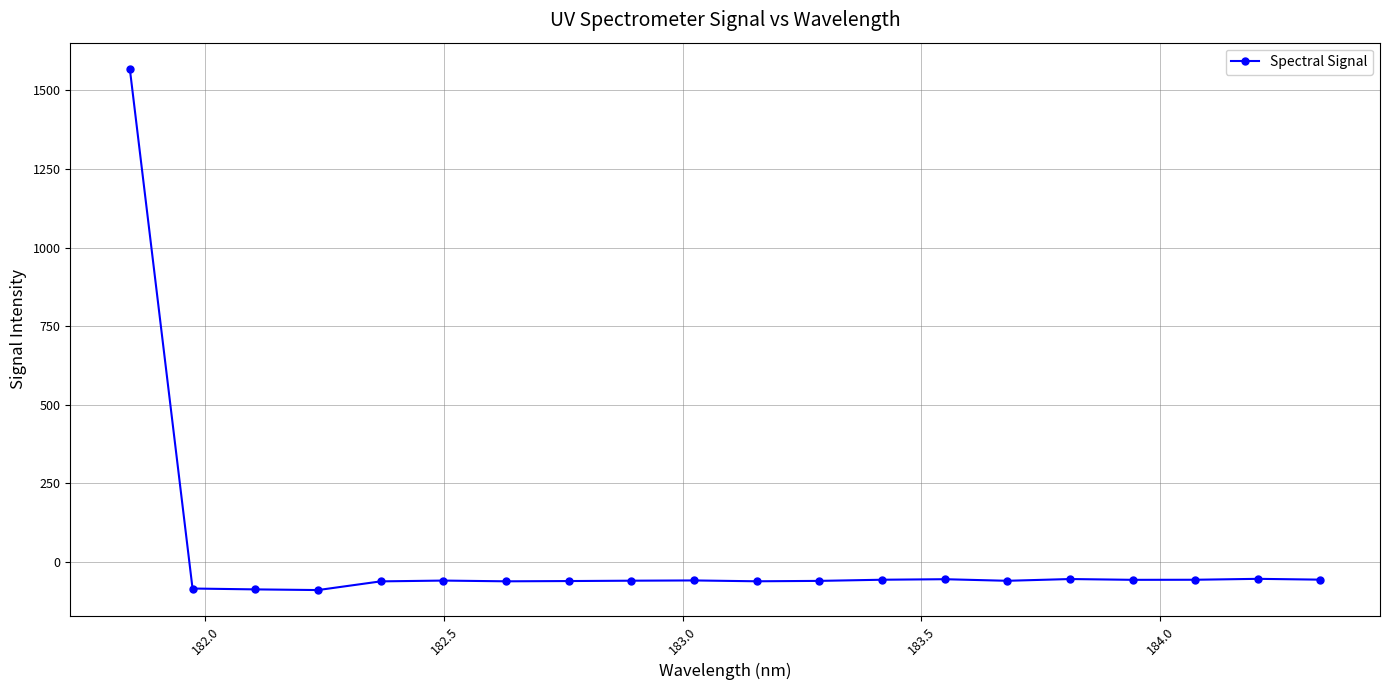

What is the value of the 9th point from the left?

-60.2